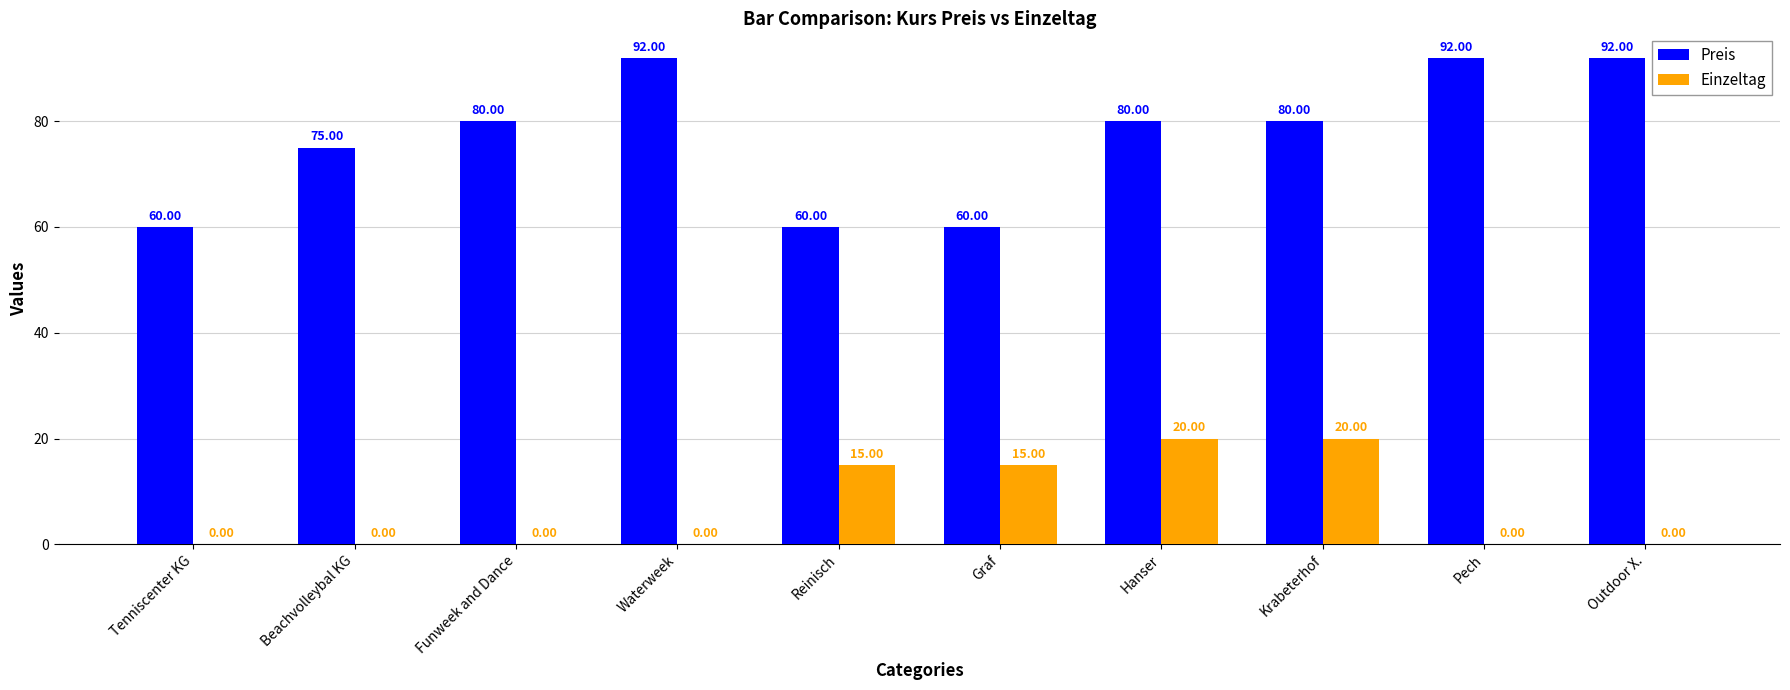

The Einzeltag series shows 15 at Graf. True or false?

True